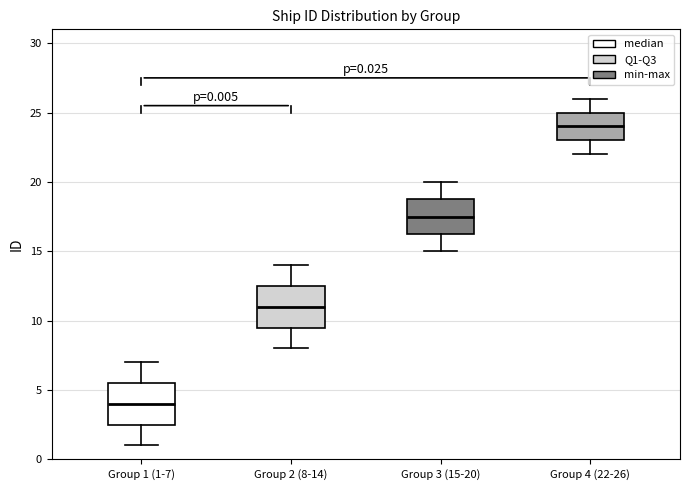

Which box's median line is the lowest?

Group 1 (1-7)